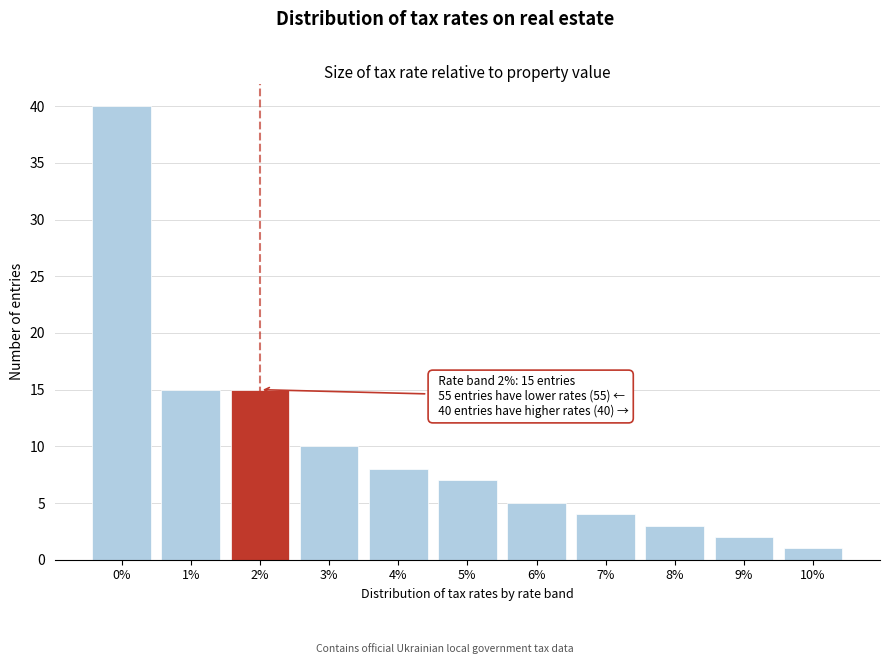

Reading left to right, extract all data points from this chart.

40	15	15	10	8	7	5	4	3	2	1